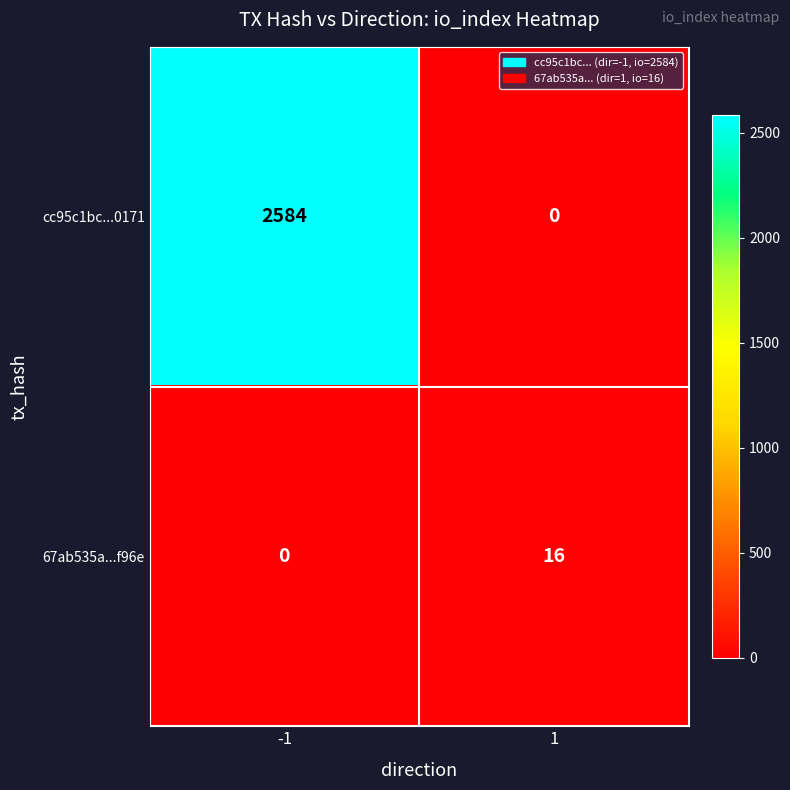

Read the 67ab535a...f96e value at 1, to the nearest 5.

15